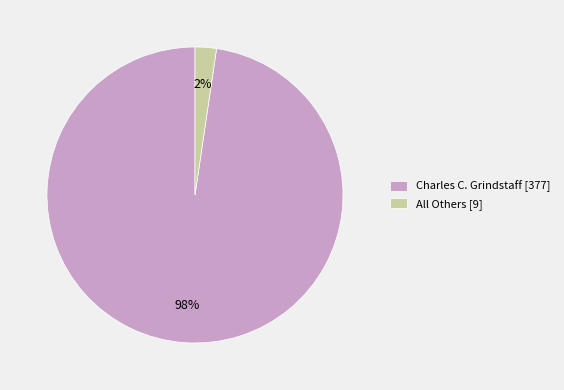

Is it true that All Others is 2% of the pie?

True